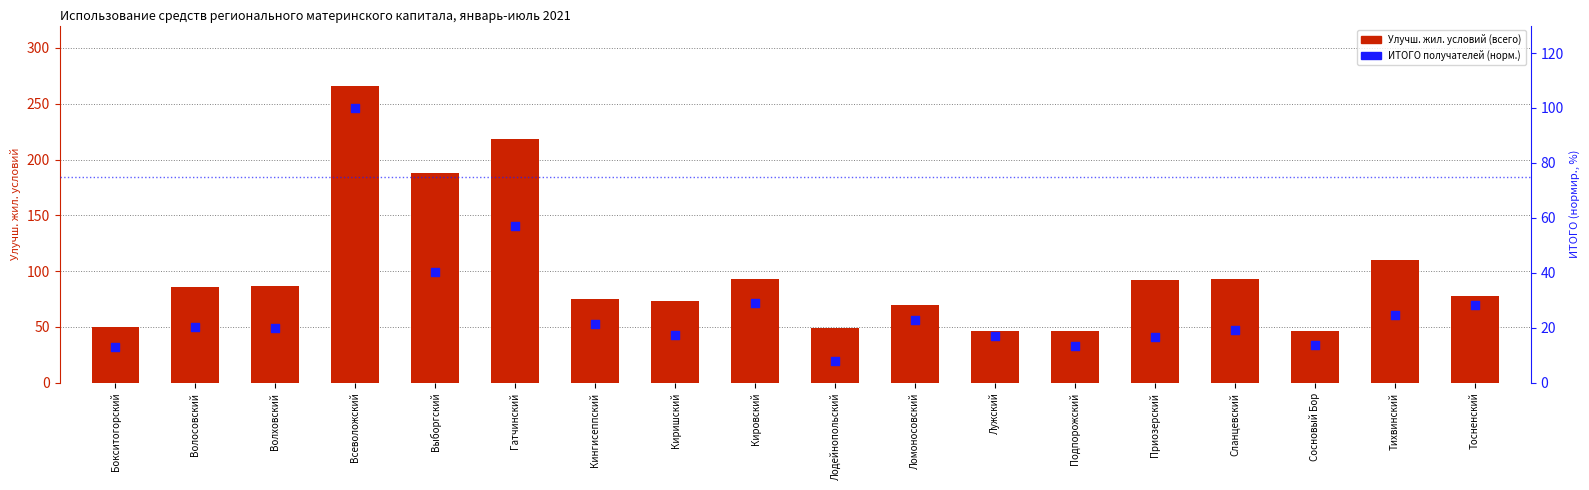

What are all the series names shown in the legend?

Улучшение жил. условий (всего), ИТОГО получателей (норм.)